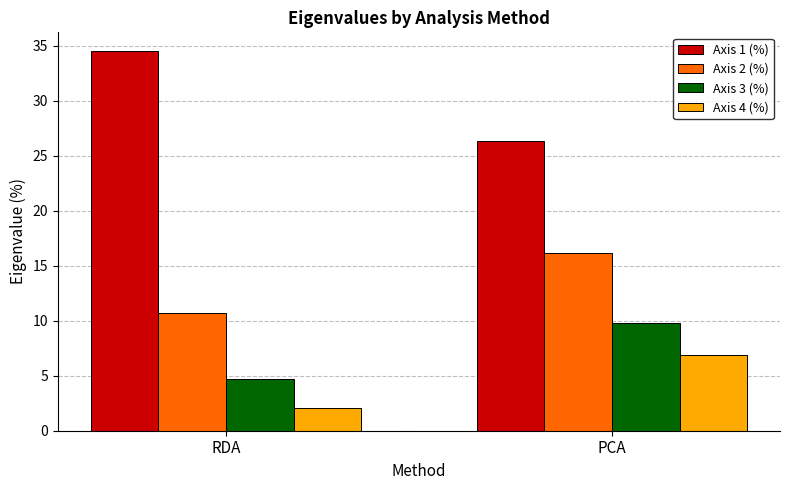

What position from the left is RDA?

1